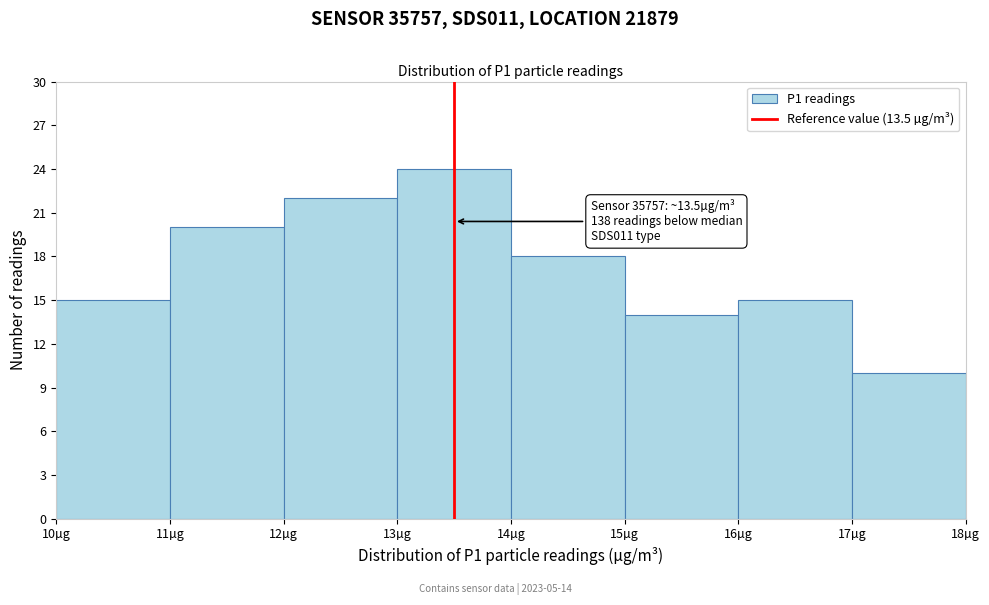

Over which range of the x-axis is the bar tallest?

13 to 14